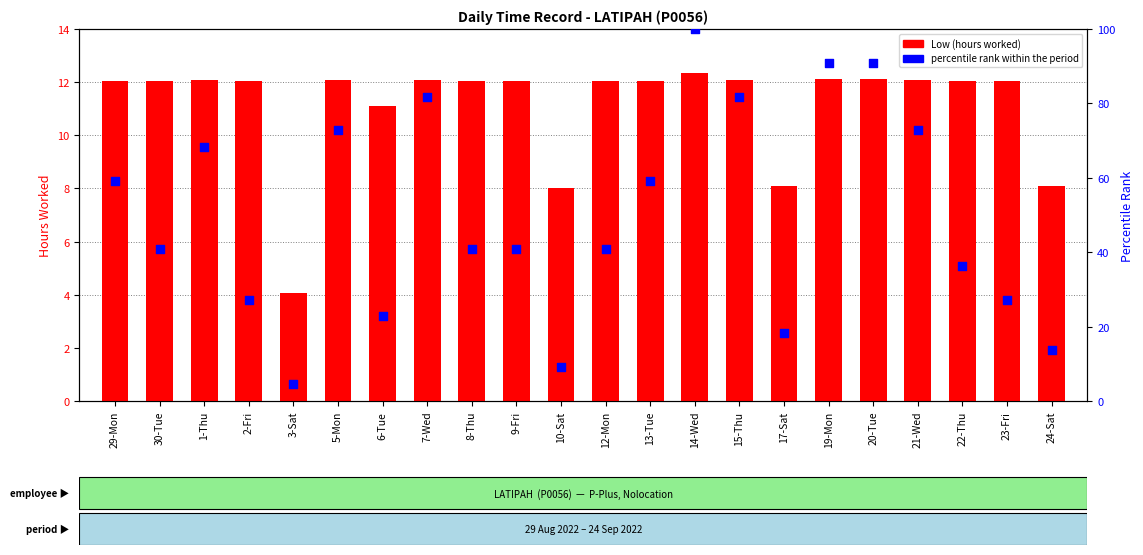

Which series has the largest Y range (max minus min)?

percentile rank within the period